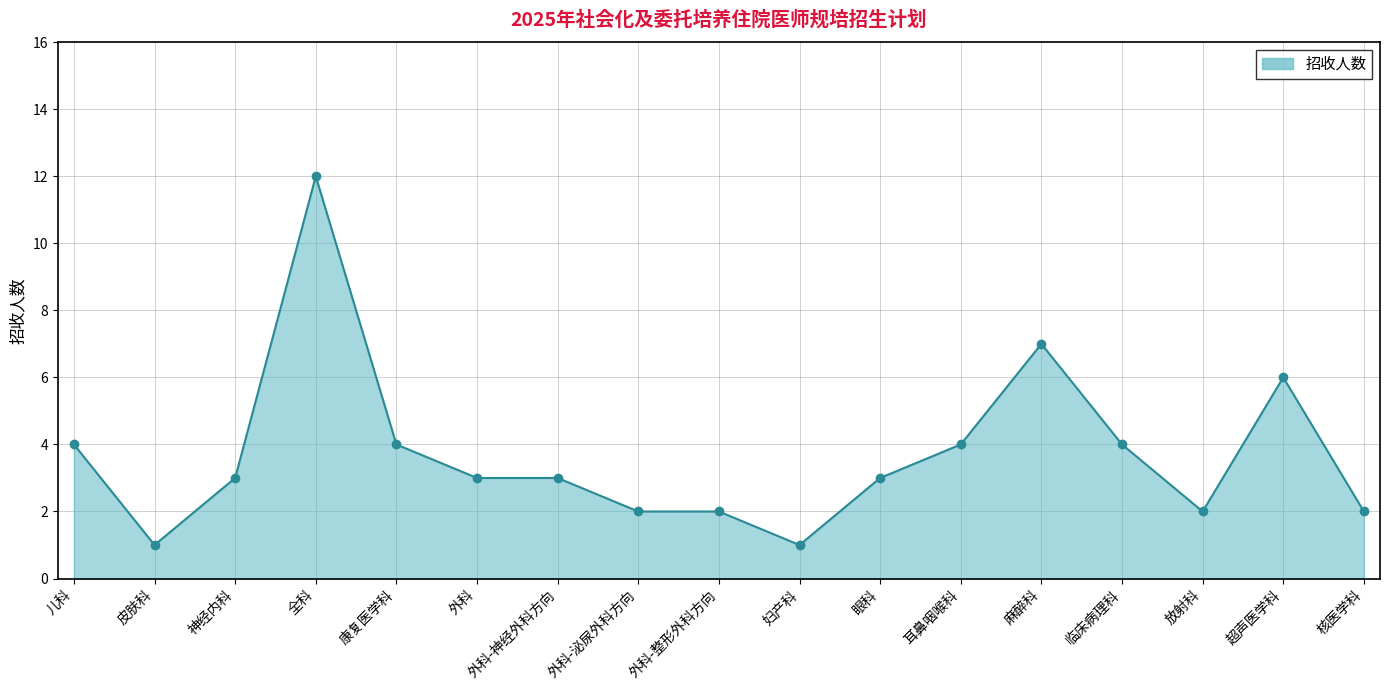

What is the change in value from 全科 to 麻醉科?

-5